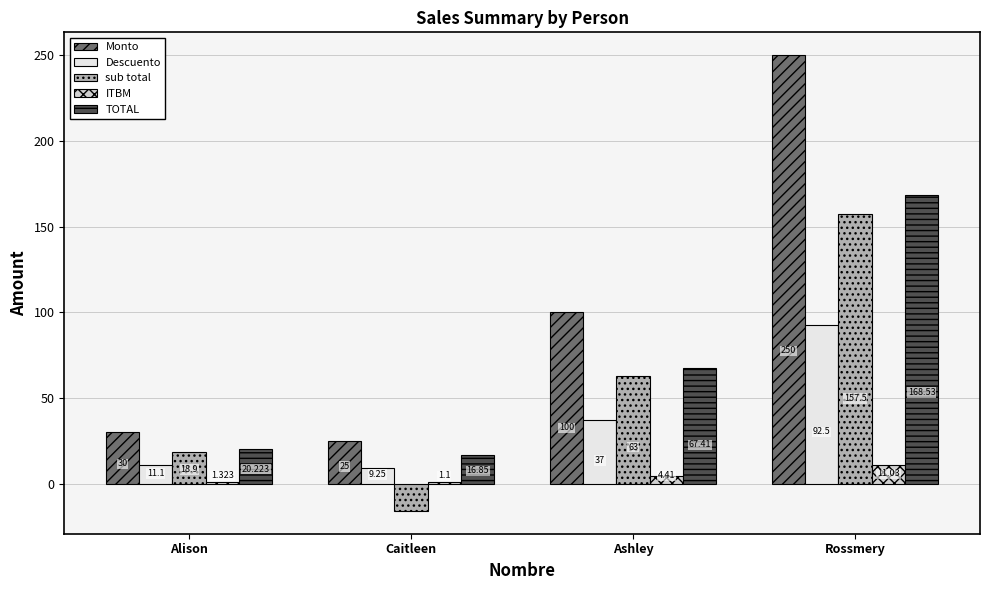

The Monto series shows 7.3 at Caitleen. True or false?

False